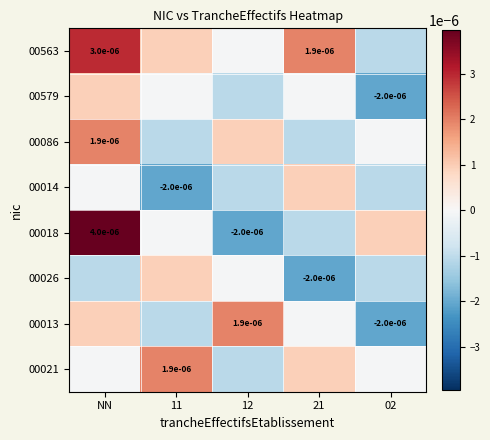

True or false: 00021 has a value of 0.0 at 21.

True